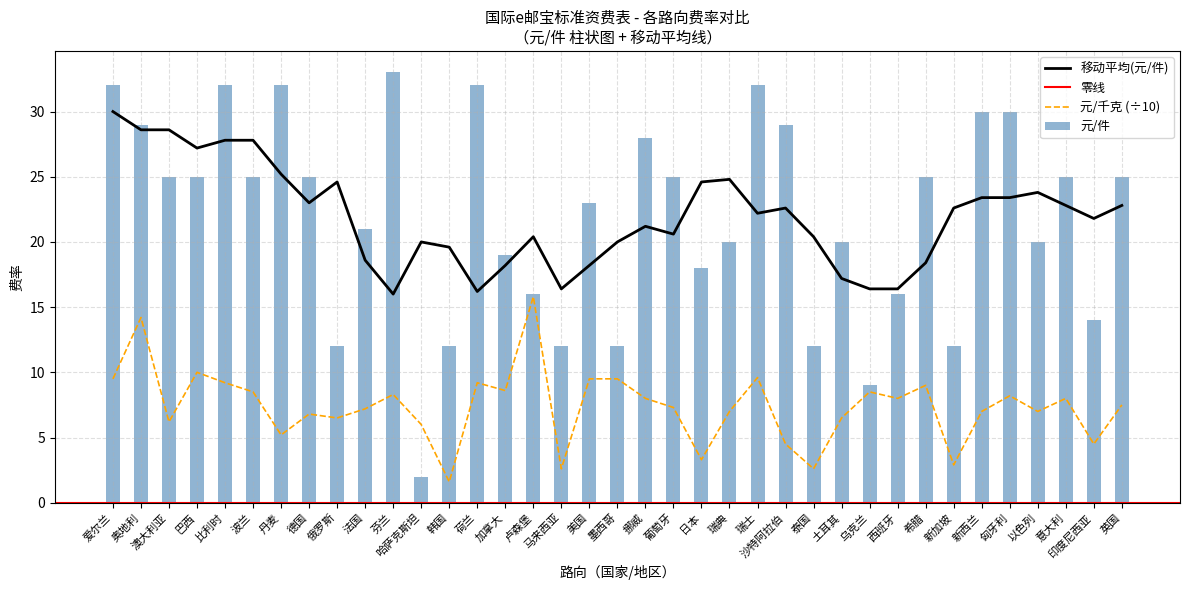

How many groups of bars are there?

37